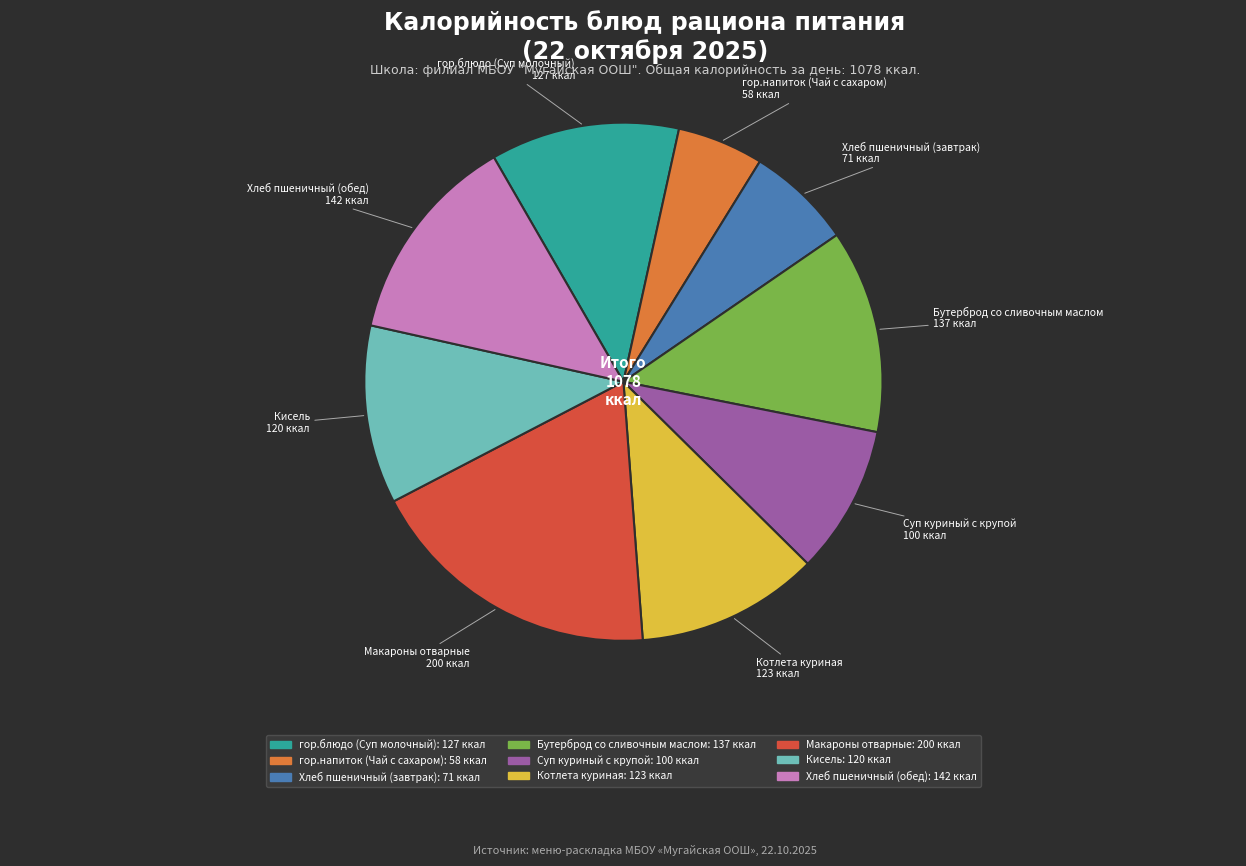

Is there any slice that represents more than half of the pie?

No